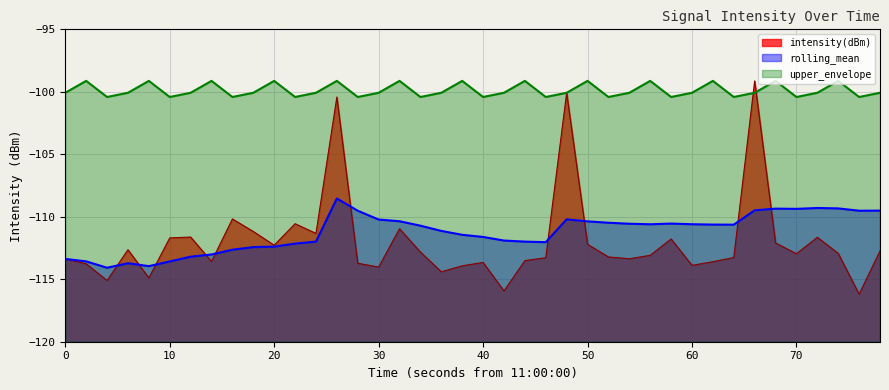

Which series has the largest total across all categories?

upper_envelope